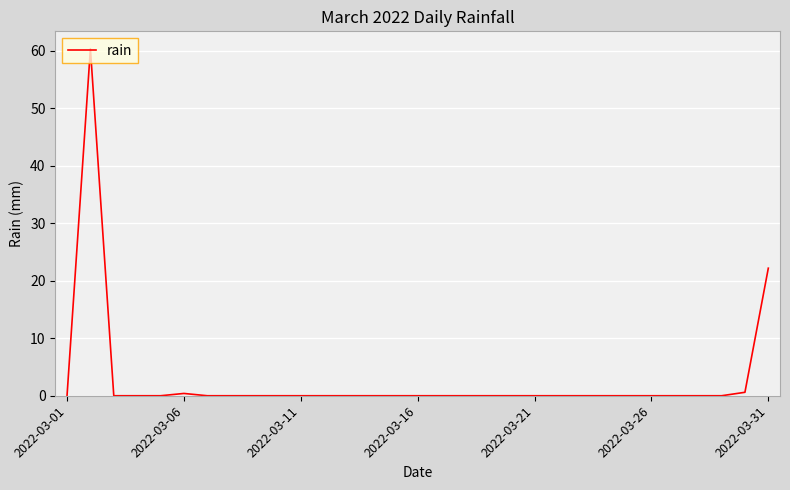

What is the greatest value displayed?

60.4